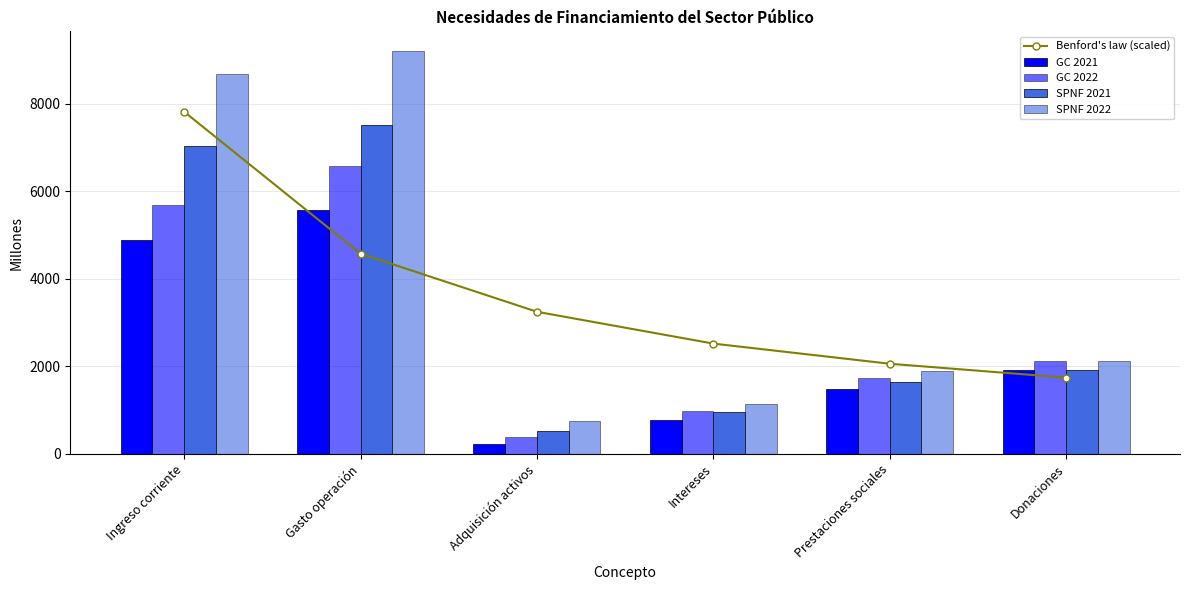

Rank the categories by GC 2022 value from highest to lowest.

Gasto operación, Ingreso corriente, Donaciones, Prestaciones sociales, Intereses, Adquisición activos